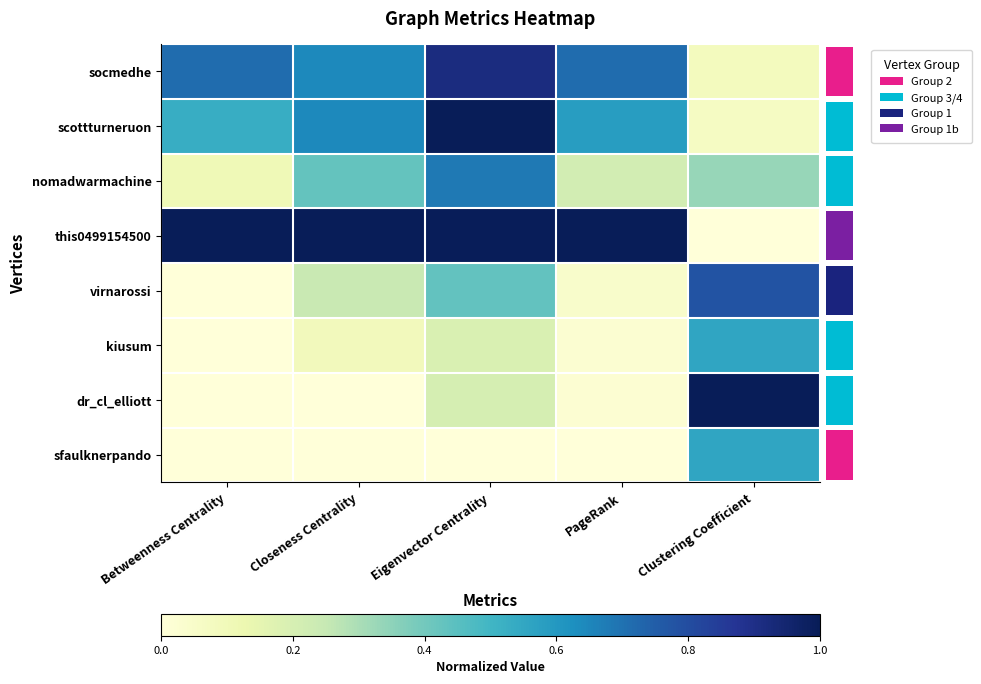

At how many categories does at least one series exceed 0?

5